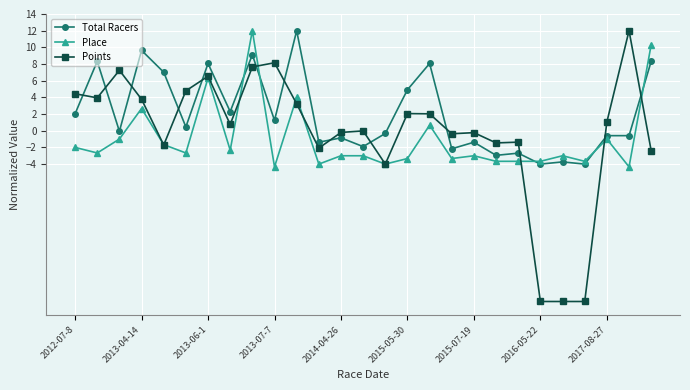

At how many categories does at least one series exceed -17?

27